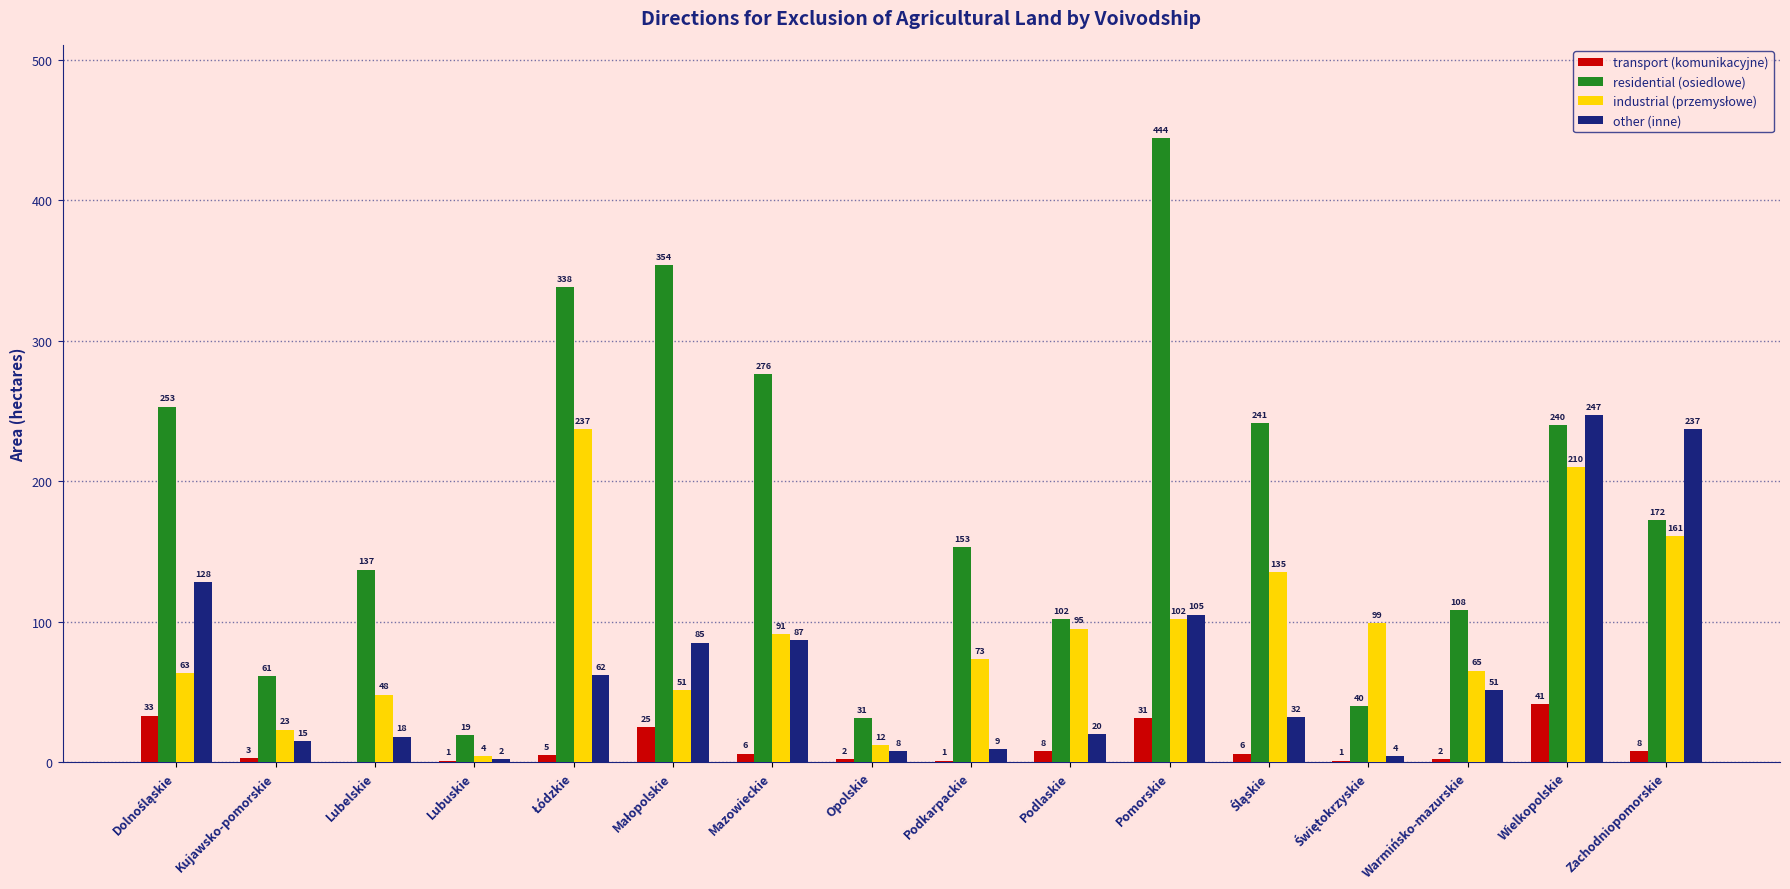

Are the bars horizontal?

No